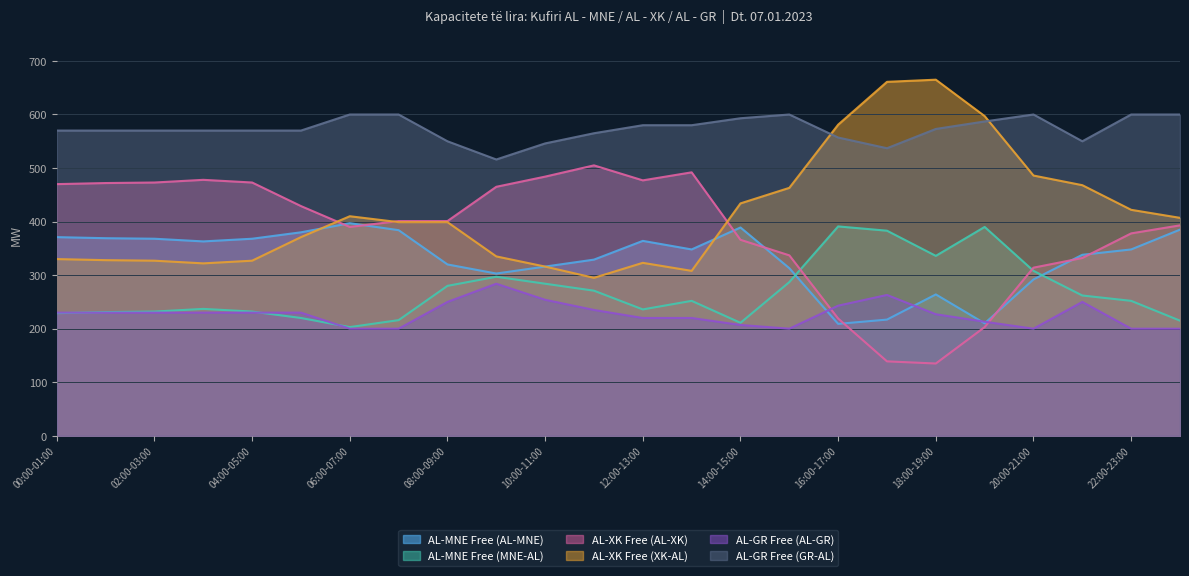

What is the difference between the second highest and second lowest values in the AL-MNE Free (MNE-AL) series?

179